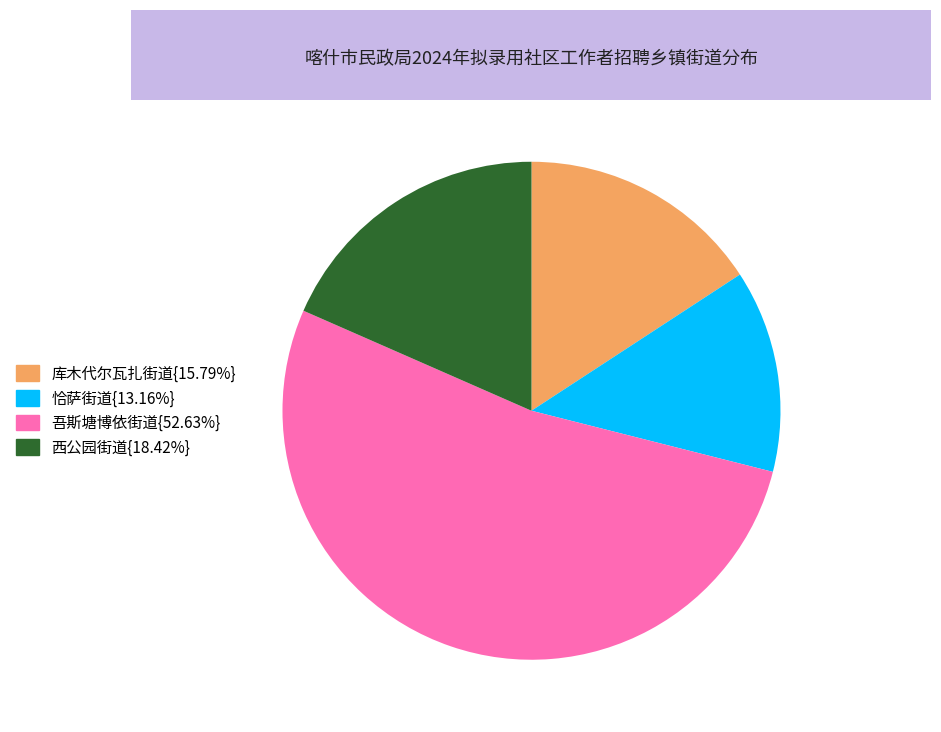

Is there a majority slice in this chart?

Yes